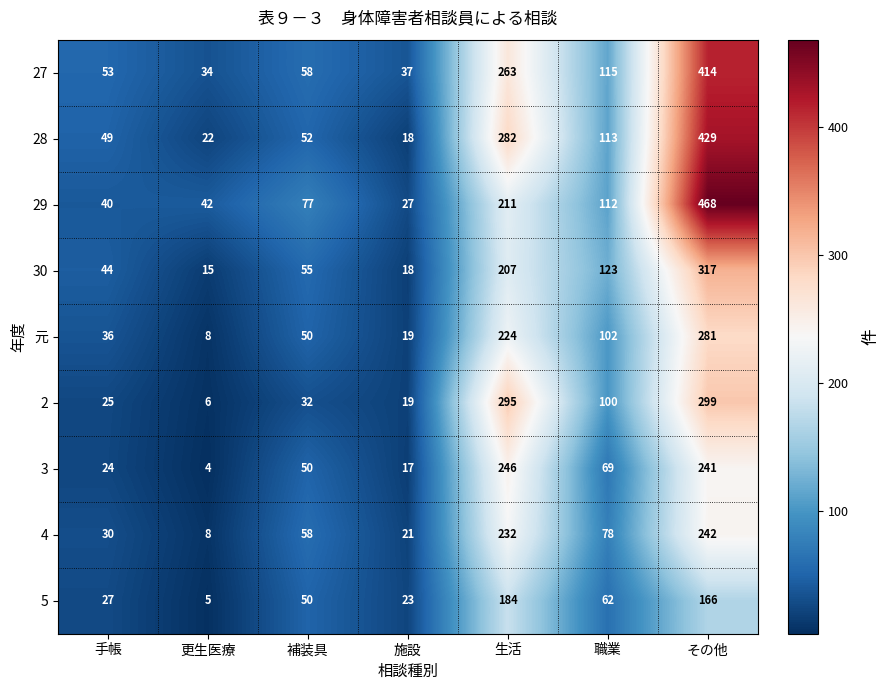

What is the difference between the maximum and minimum values in the 30 series?

302